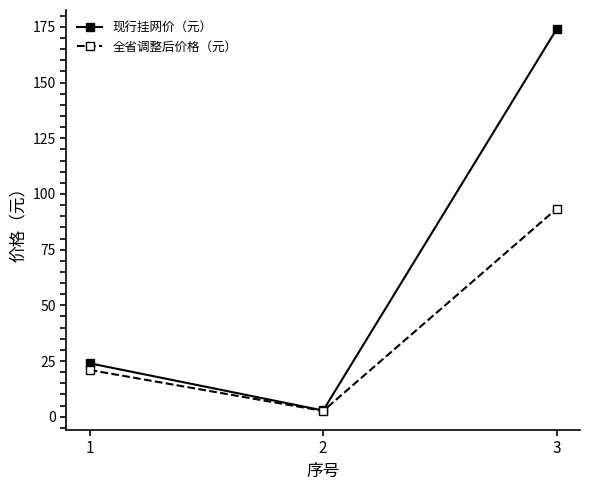

What is the sum of all 现行挂网价（元） values?

200.8